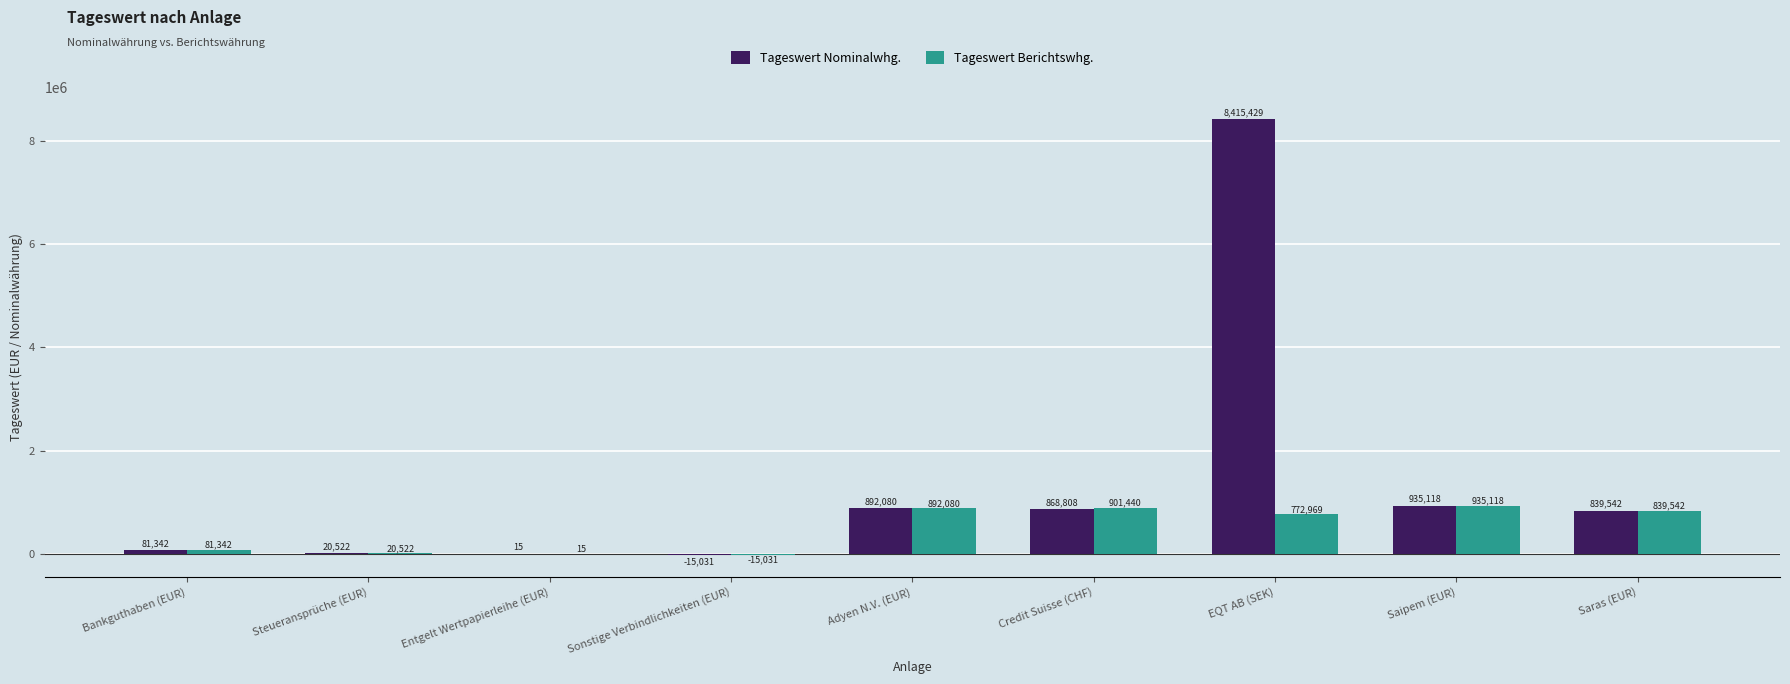

How many positive values does the Tageswert Berichtswhg. series have?

8